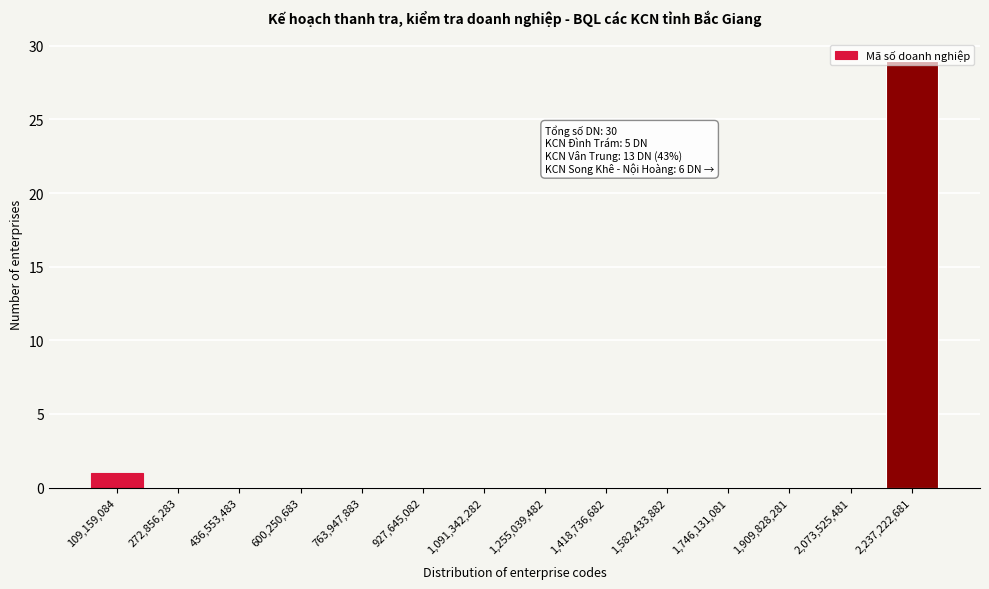

What is the maximum value shown in the chart?

29